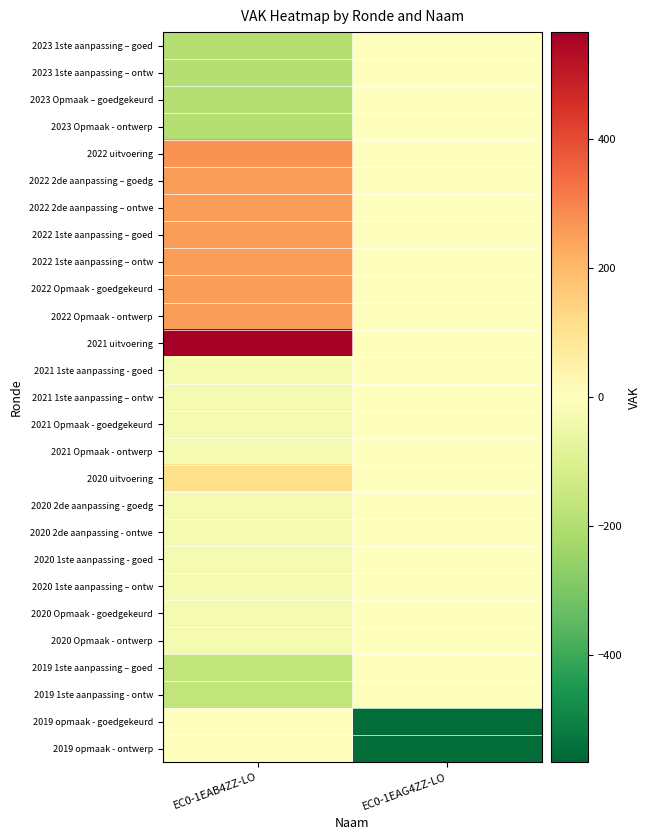

At EC0-1EAB4ZZ-LO, list the series in order from smallest to largest.

2023 1ste aanpassing – goed, 2023 1ste aanpassing – ontw, 2023 Opmaak – goedgekeurd, 2023 Opmaak - ontwerp, 2019 1ste aanpassing – goed, 2019 1ste aanpassing - ontw, 2021 1ste aanpassing - goed, 2021 1ste aanpassing – ontw, 2021 Opmaak - goedgekeurd, 2021 Opmaak - ontwerp, 2020 2de aanpassing - goedg, 2020 2de aanpassing - ontwe, 2020 1ste aanpassing - goed, 2020 1ste aanpassing – ontw, 2020 Opmaak - goedgekeurd, 2020 Opmaak - ontwerp, 2019 opmaak - goedgekeurd, 2019 opmaak - ontwerp, 2020 uitvoering, 2022 2de aanpassing – goedg, 2022 2de aanpassing – ontwe, 2022 1ste aanpassing – goed, 2022 1ste aanpassing – ontw, 2022 Opmaak - goedgekeurd, 2022 Opmaak - ontwerp, 2022 uitvoering, 2021 uitvoering